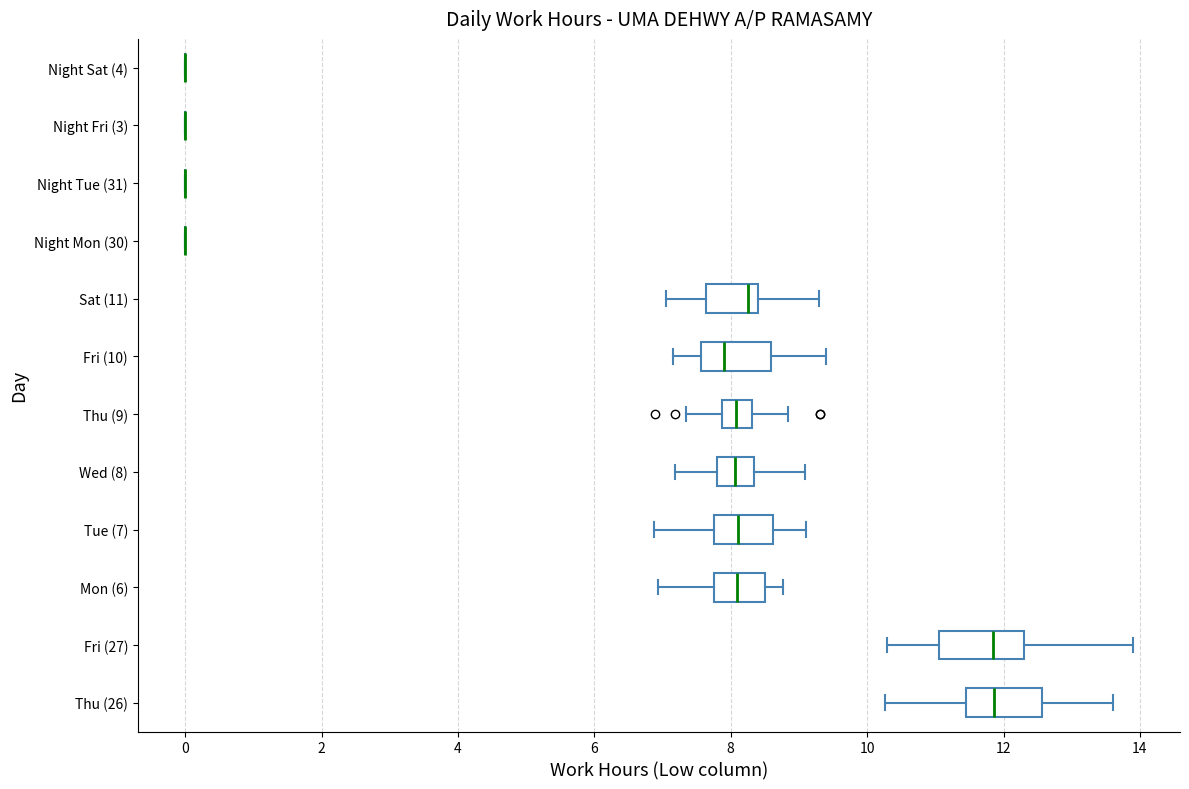

Where is the right edge of the box for Thu (9) on the x-axis? The values are not printed on the chart, so give them approximately, as read against the axis.

8.4